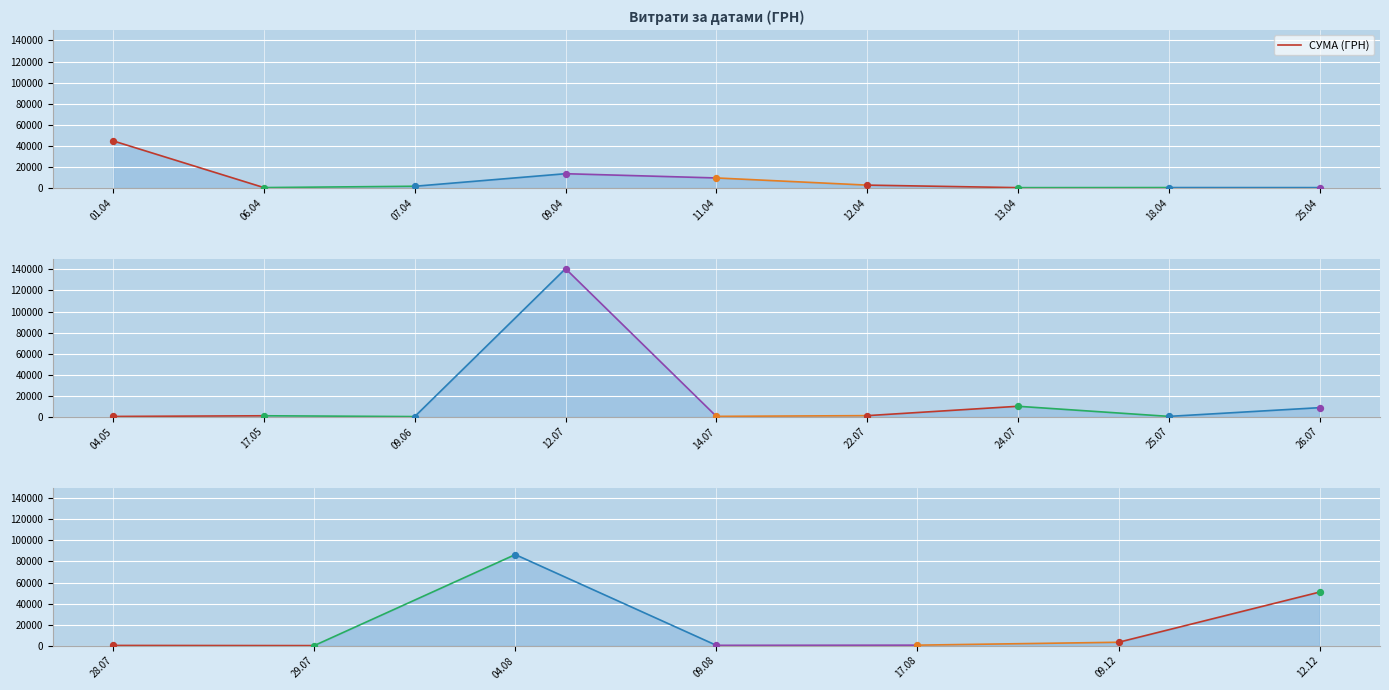

Which has a higher value, 06.04 or 01.04?

01.04